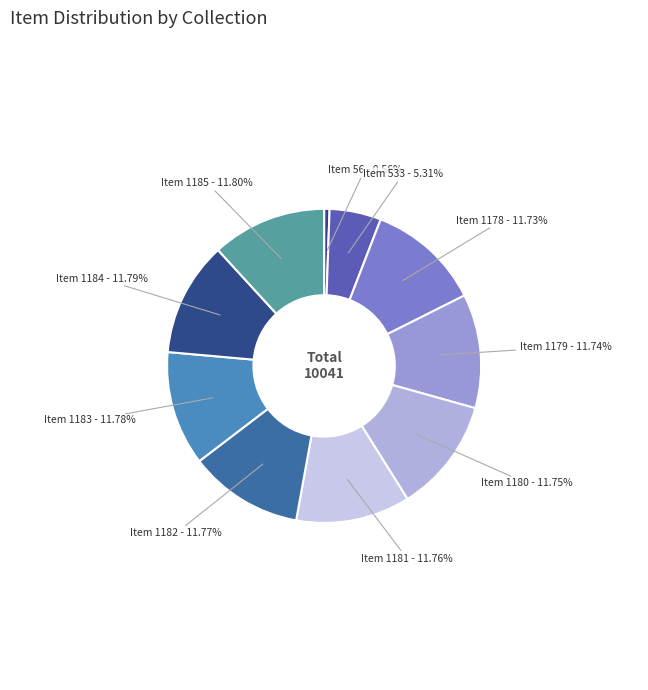

To the nearest percent, what is the difference between the largest and smallest slice percentages?

11%